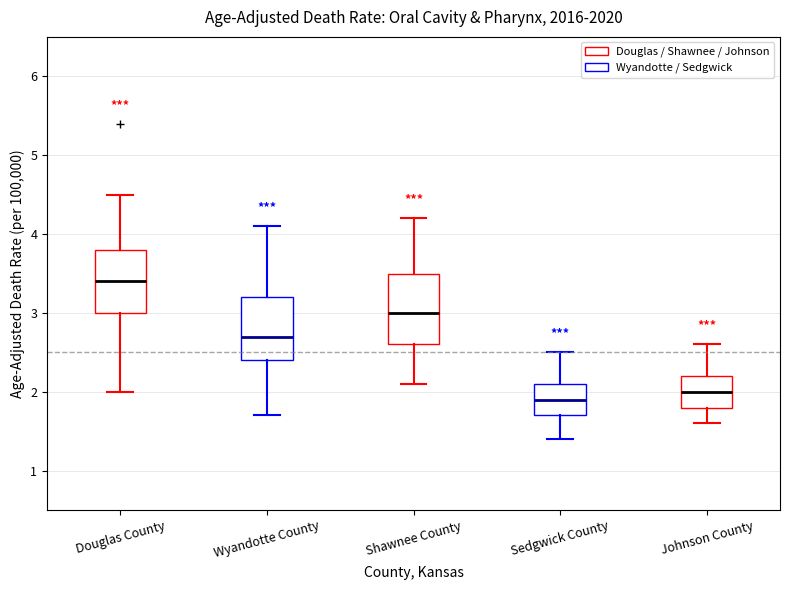

Reading left to right, transcribe this box plot: for each box, give where its median line is, the range the box spans, and where its two whiskers end, as read against the y-axis. The values are not printed on the chart, so give them approximately, as read against the axis.

Douglas County: median 3.4, box 3.0 to 3.8, whiskers 2.0 to 4.5
Wyandotte County: median 2.7, box 2.4 to 3.2, whiskers 1.7 to 4.1
Shawnee County: median 3.0, box 2.6 to 3.5, whiskers 2.1 to 4.2
Sedgwick County: median 1.9, box 1.7 to 2.1, whiskers 1.4 to 2.5
Johnson County: median 2.0, box 1.8 to 2.2, whiskers 1.6 to 2.6